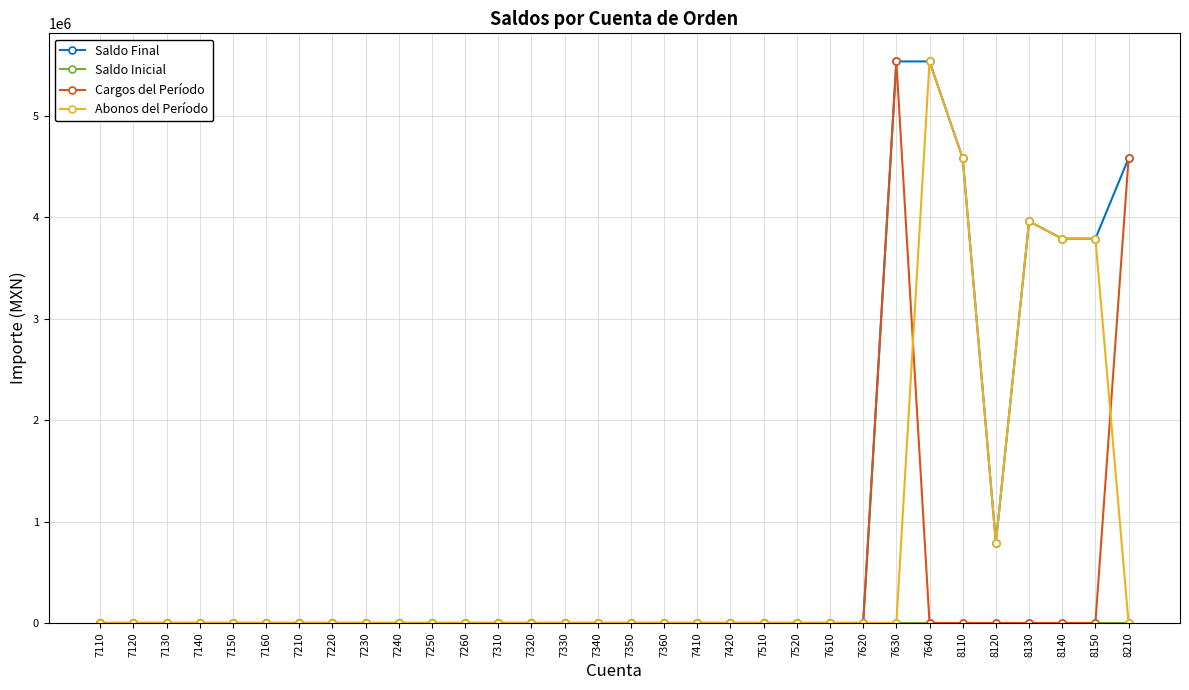

At how many categories does at least one series exceed 274753?

8